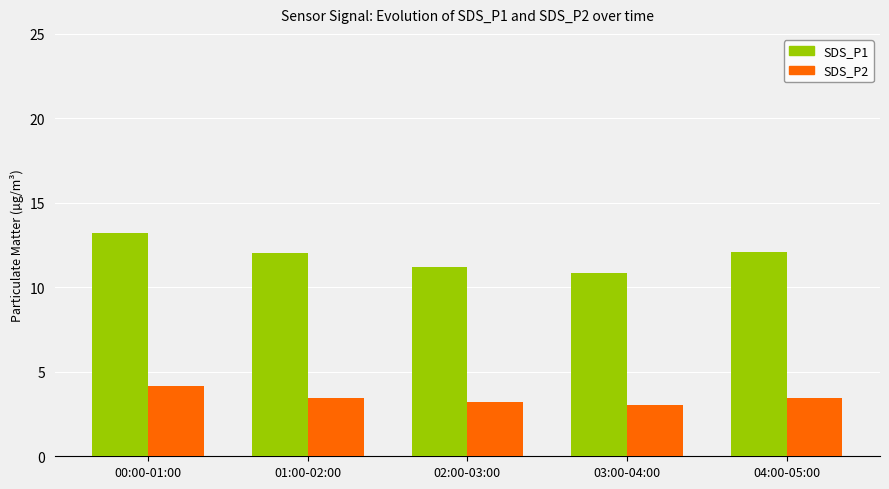

At which label does SDS_P1 reach its peak?

00:00-01:00